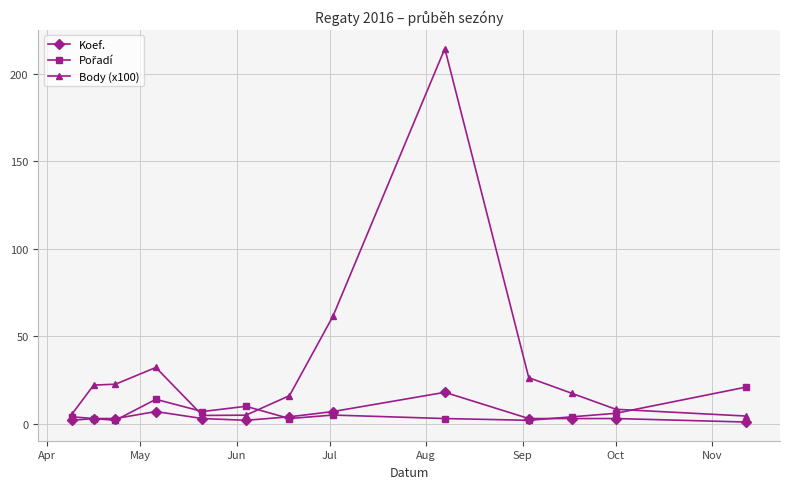

What is the value of the Body (x100) point at the 11th from the left?

17.3